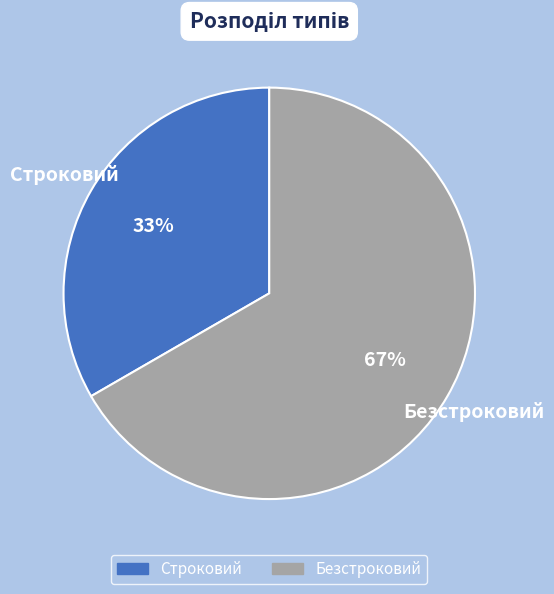

What percentage is the Строковий slice, to the nearest percent?

33%